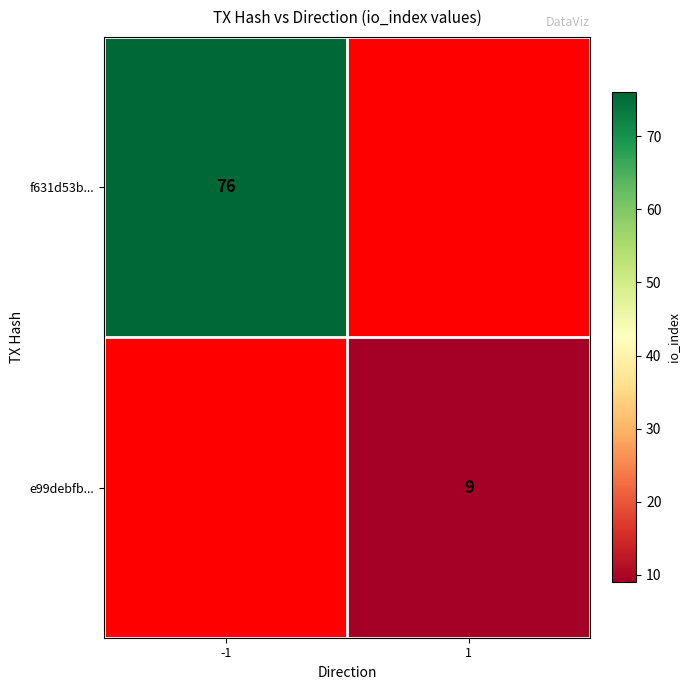

The e99debfb... series shows 9 at 1. True or false?

True